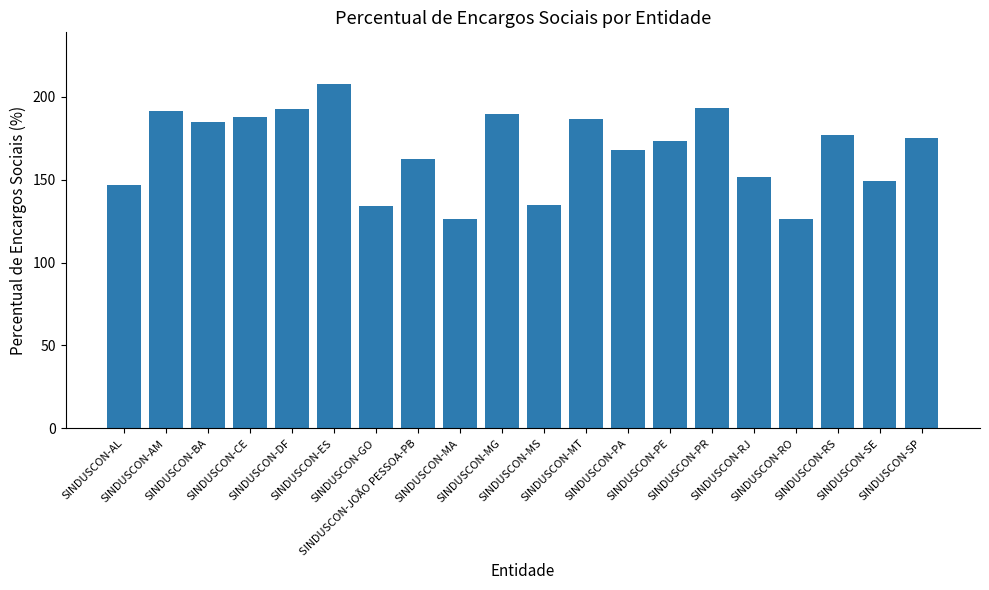

Approximately how many times larger is the value at SINDUSCON-MA compared to SINDUSCON-PE?

0.7